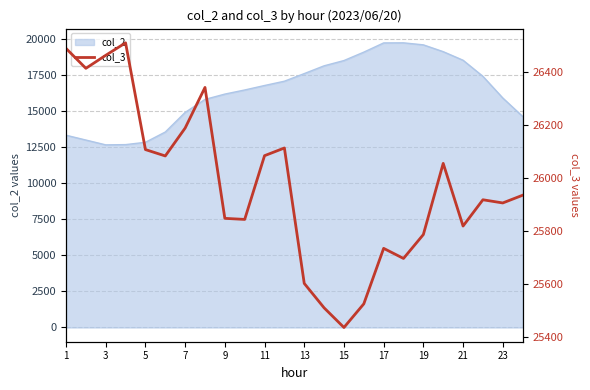

The value of col_2 at 15 is 18503. True or false?

True